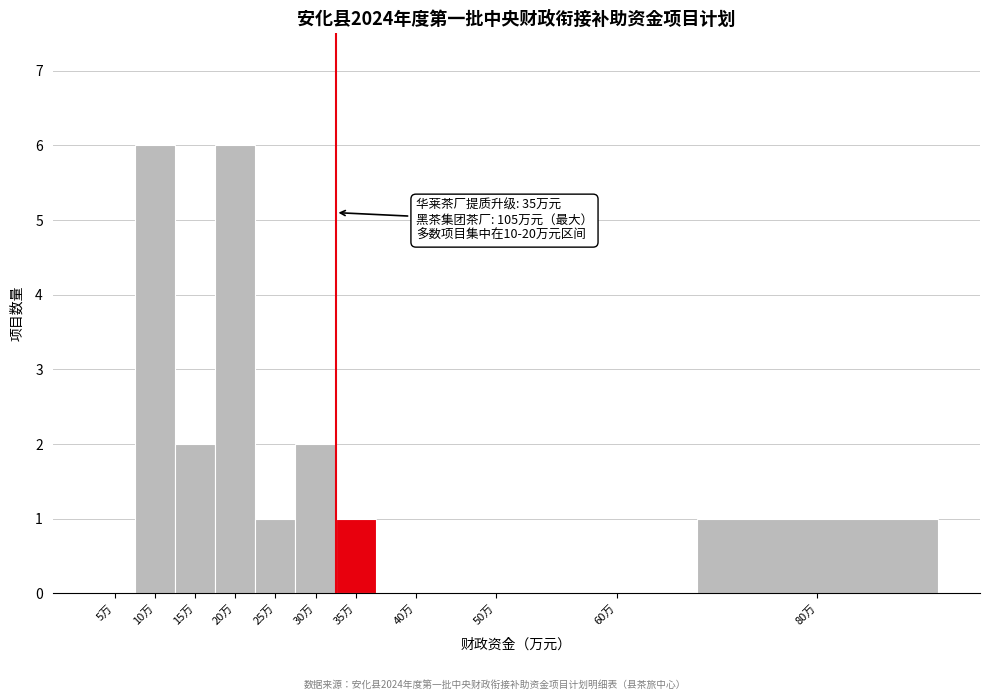

Reading left to right, transcribe all the data shown in this chart.

5万=0	10万=6	15万=2	20万=6	25万=1	30万=2	35万=1	40万=0	50万=0	60万=0	80万=1